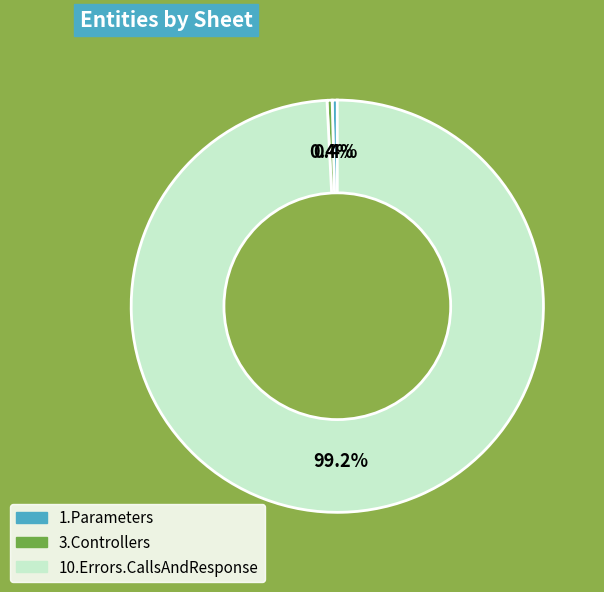

Which slice is the largest?

10.Errors.CallsAndResponse